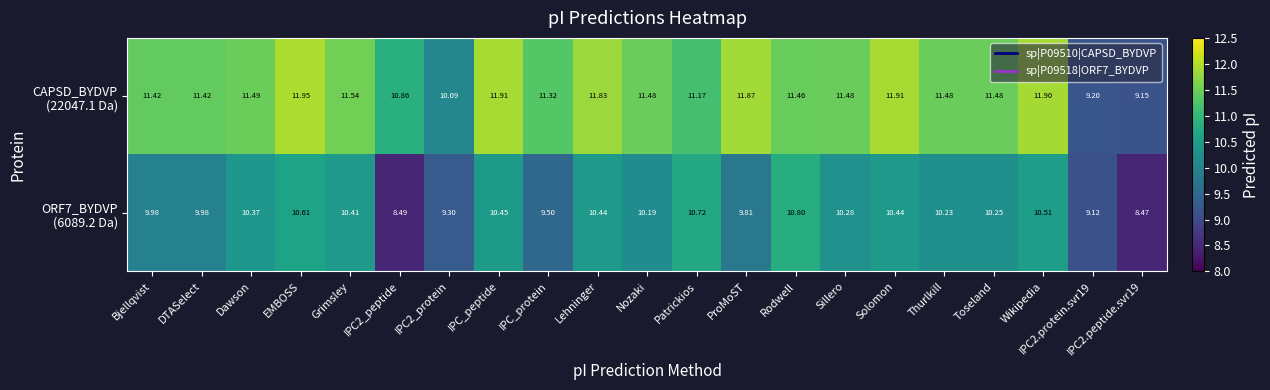

At which category is the sum across all series the highest?

EMBOSS